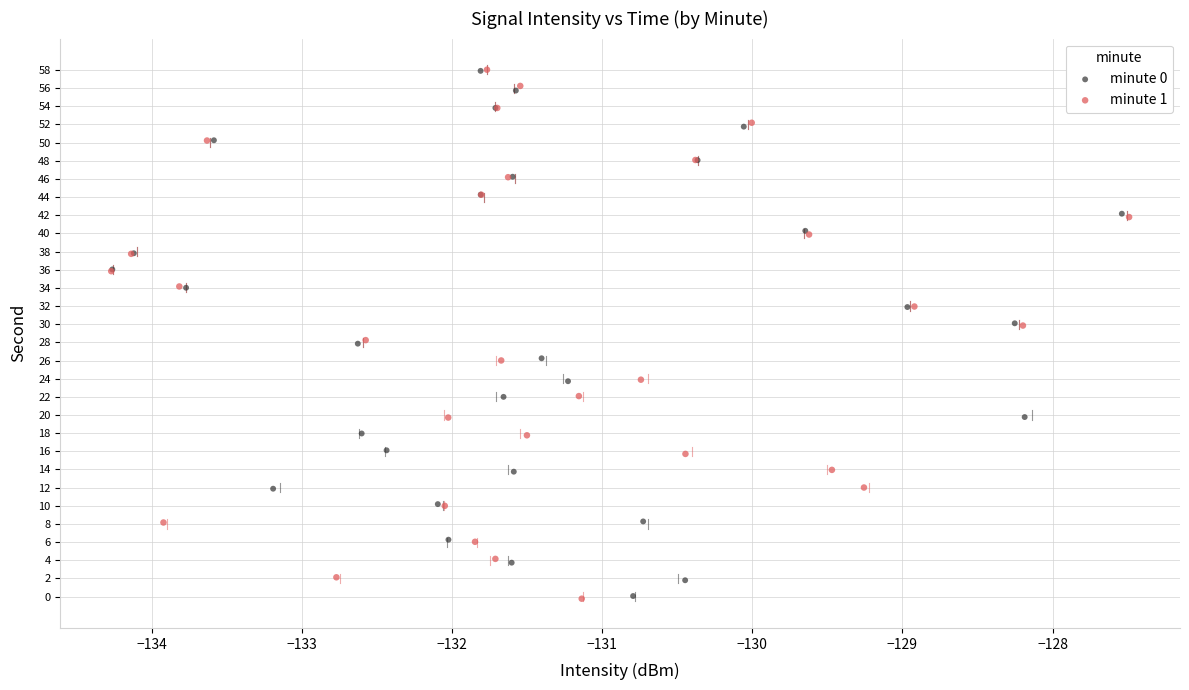

What are all the series names shown in the legend?

minute 0, minute 1